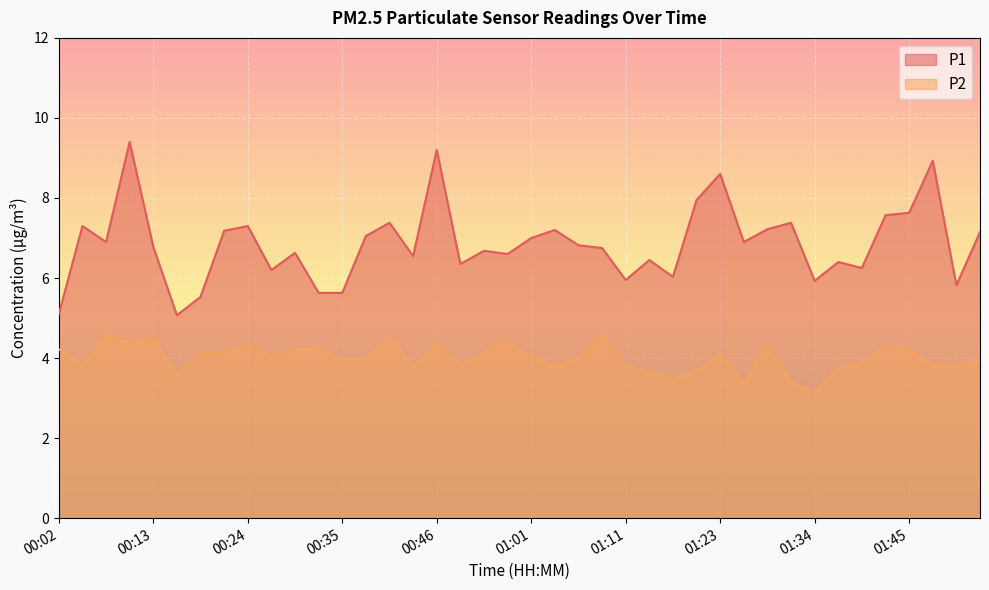

How many data points in P1 are above 6?

32